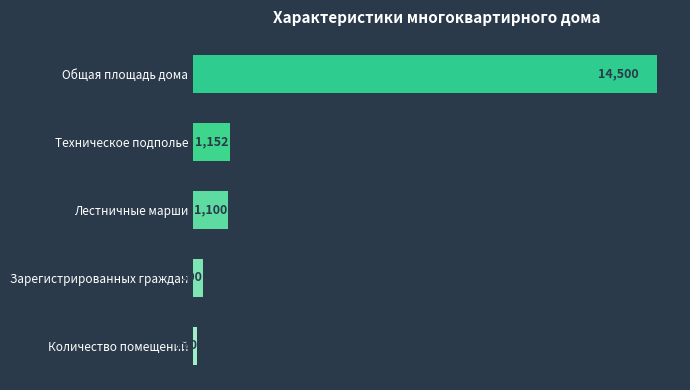

What is the value of the 3rd bar from the top?

1100